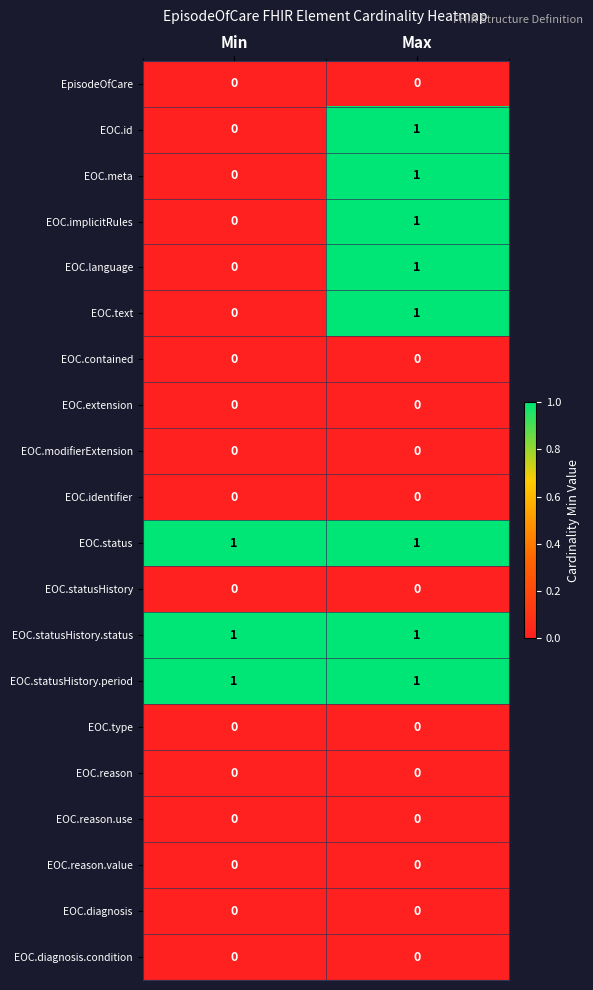

The EOC.extension series shows 0 at Max. True or false?

True